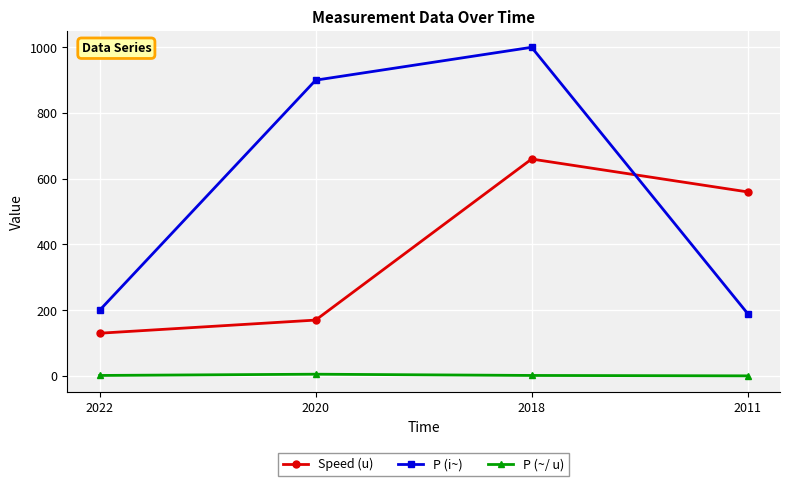

At which label does P (i~) reach its peak?

2018